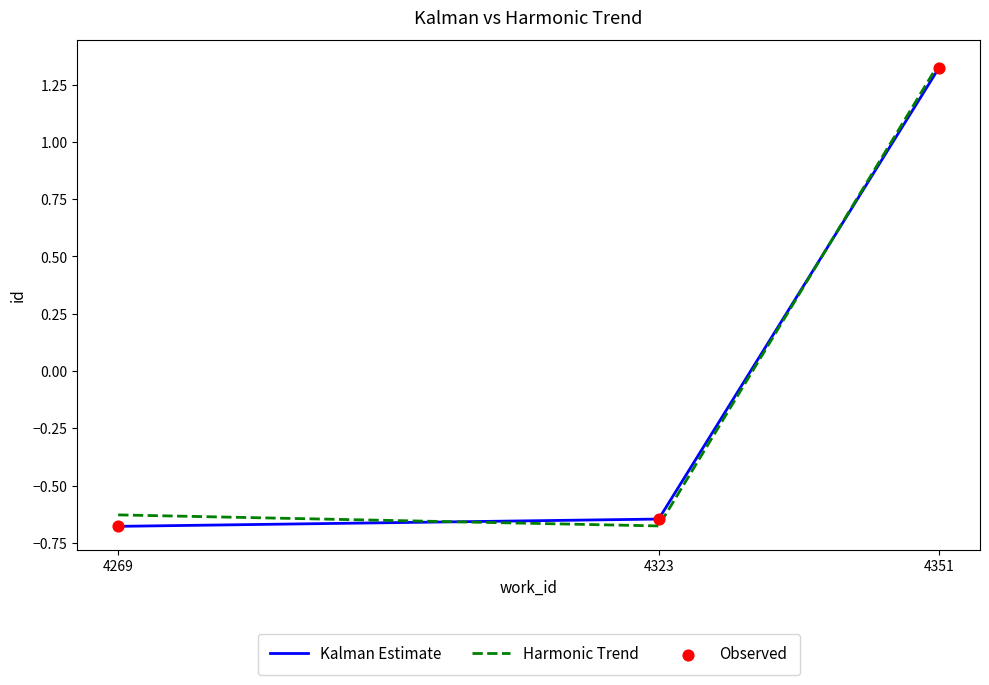

What is the total value across all series at 4323?

-1.3